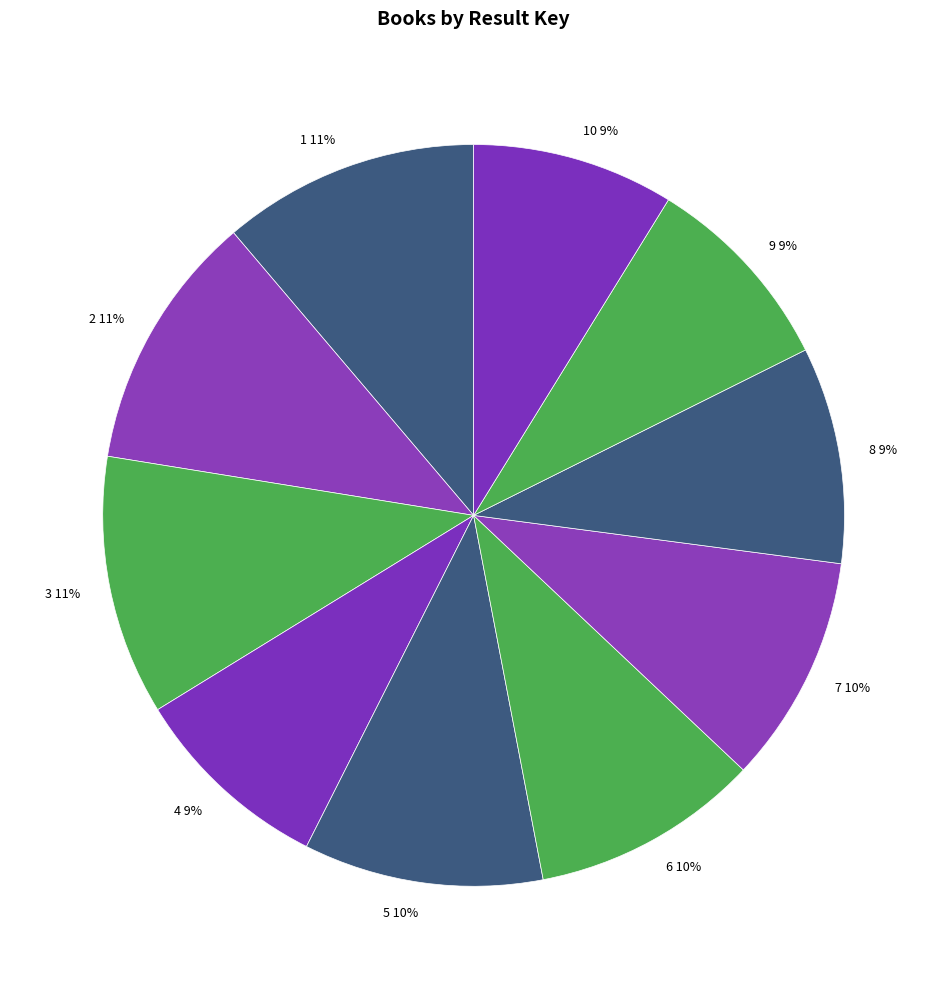

What is the ratio of the value at 4 9% to the value at 2 11%?

0.8